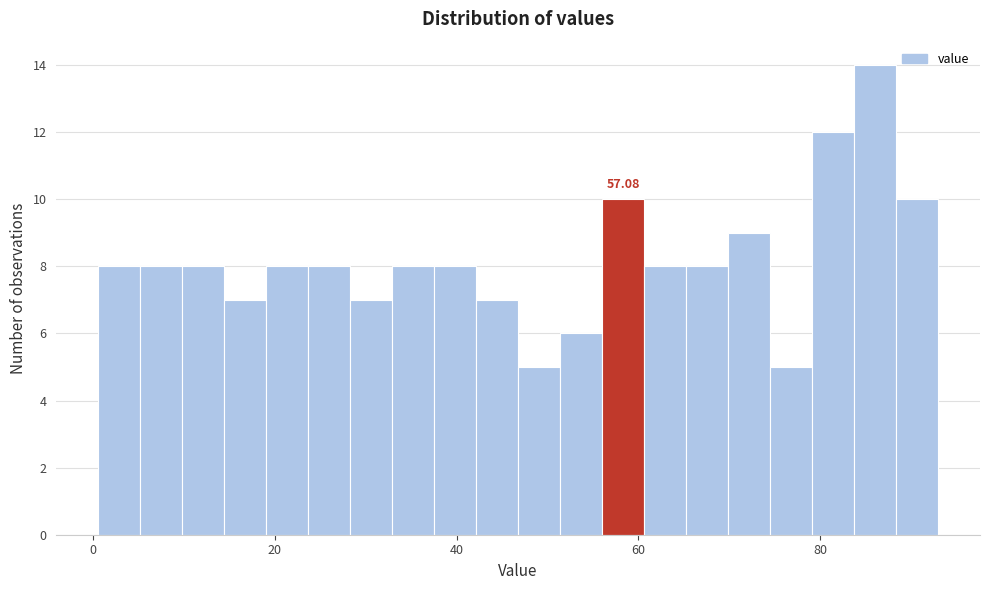

Read against the x-axis, roughly where is the centre of the tallest bar?

86